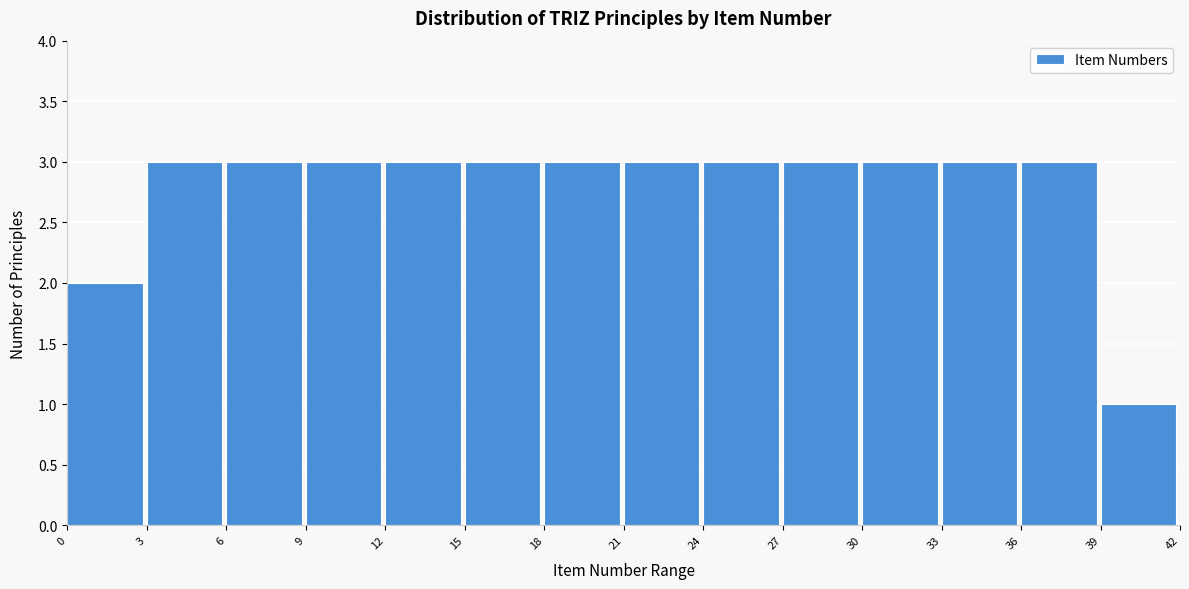

Reading left to right, list every bar in this chart as the range it spans on the x-axis followed by its height. The values are not printed on the chart, so give them approximately, as read against the axis.

0 to 3: 2
3 to 6: 3
6 to 9: 3
9 to 12: 3
12 to 15: 3
15 to 18: 3
18 to 21: 3
21 to 24: 3
24 to 27: 3
27 to 30: 3
30 to 33: 3
33 to 36: 3
36 to 39: 3
39 to 42: 1